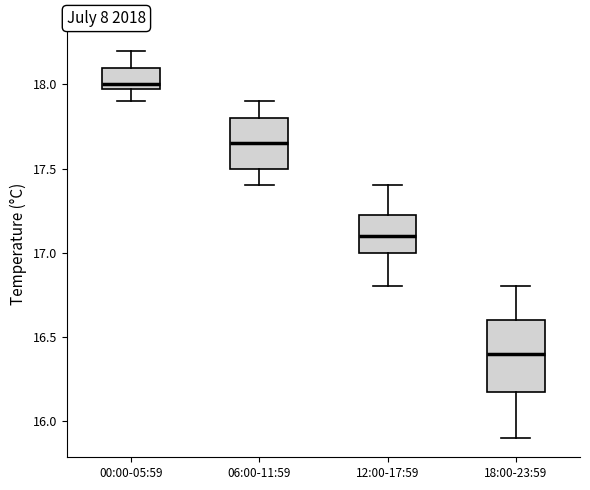

Comparing the boxes themselves (not the whiskers), which one is the tallest?

18:00-23:59